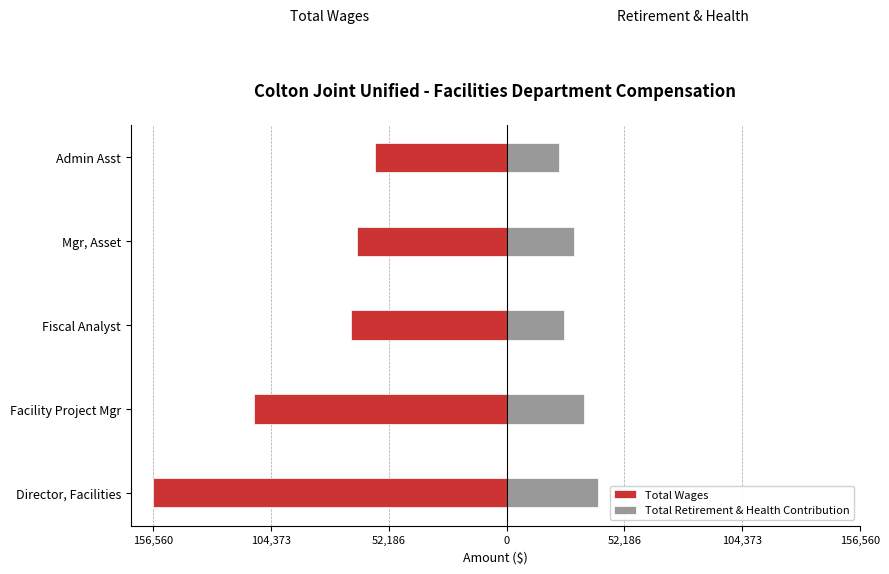

What are all the series names shown in the legend?

Total Wages, Total Retirement & Health Contribution